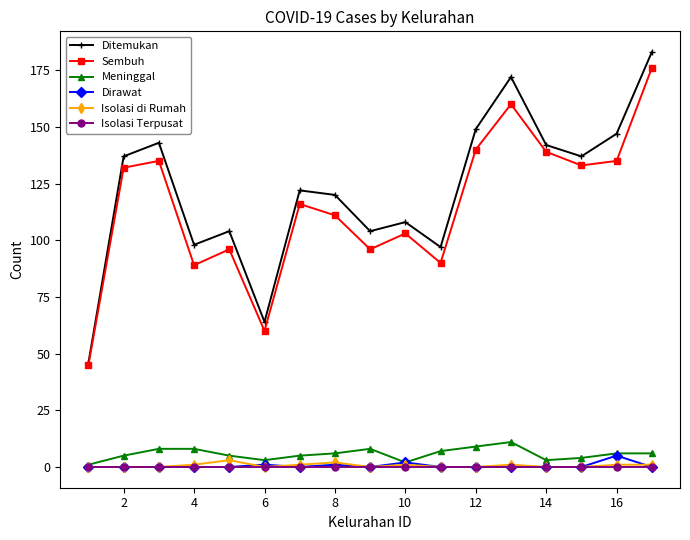

What is the value of the Meninggal point at the 16th from the left?

6